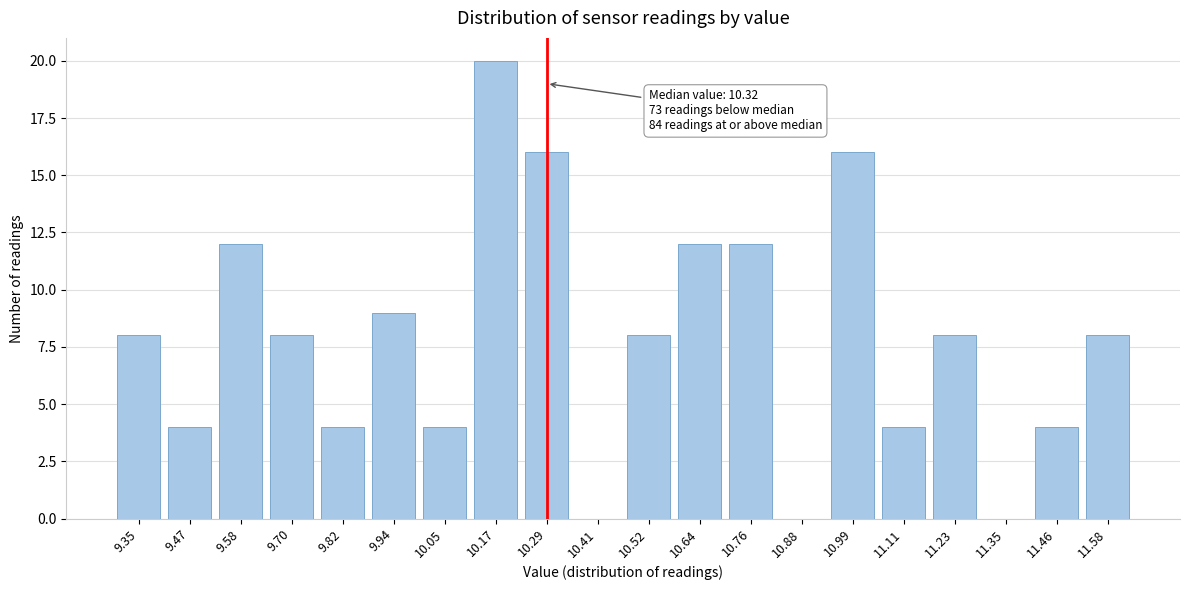

Reading left to right, list all the values displayed in this chart.

9.35=8	9.47=4	9.58=12	9.70=8	9.82=4	9.94=9	10.05=4	10.17=20	10.29=16	10.41=0	10.52=8	10.64=12	10.76=12	10.88=0	10.99=16	11.11=4	11.23=8	11.35=0	11.46=4	11.58=8